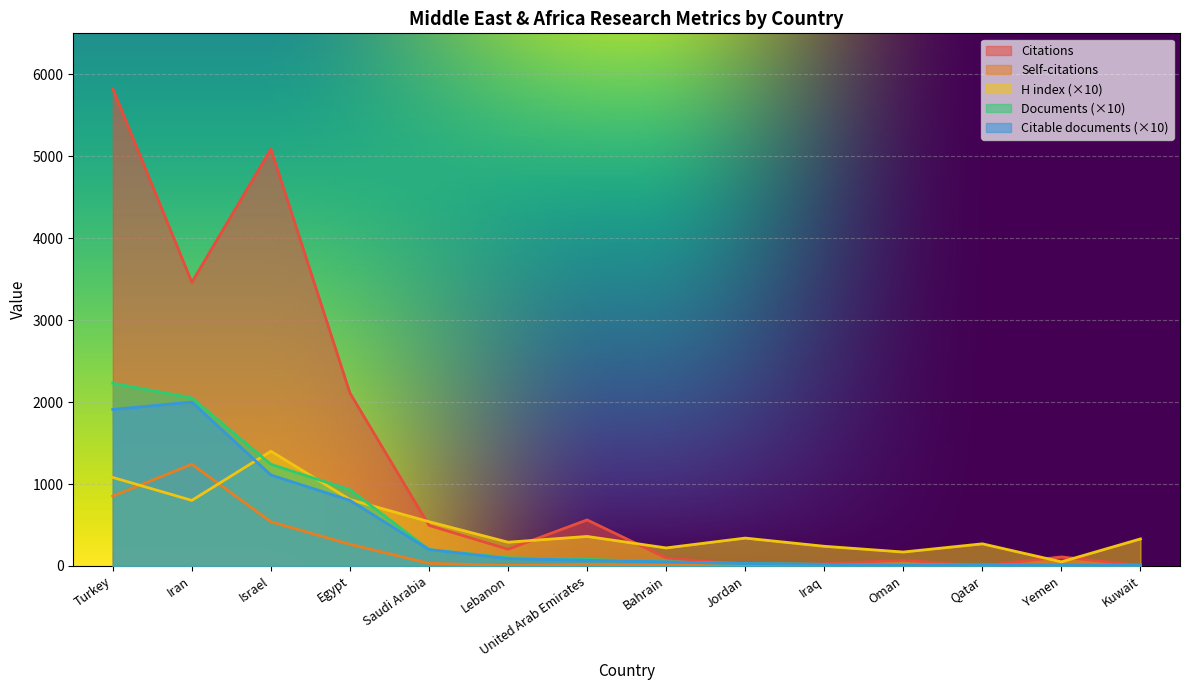

What is the total value across all series at Iraq?

308